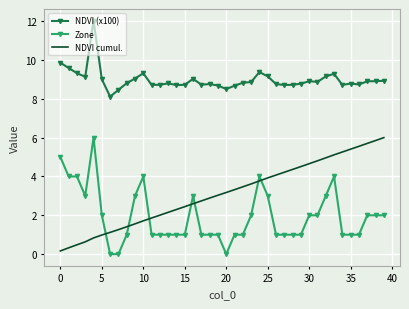

True or false: Zone and NDVI (x100) intersect in this chart.

False